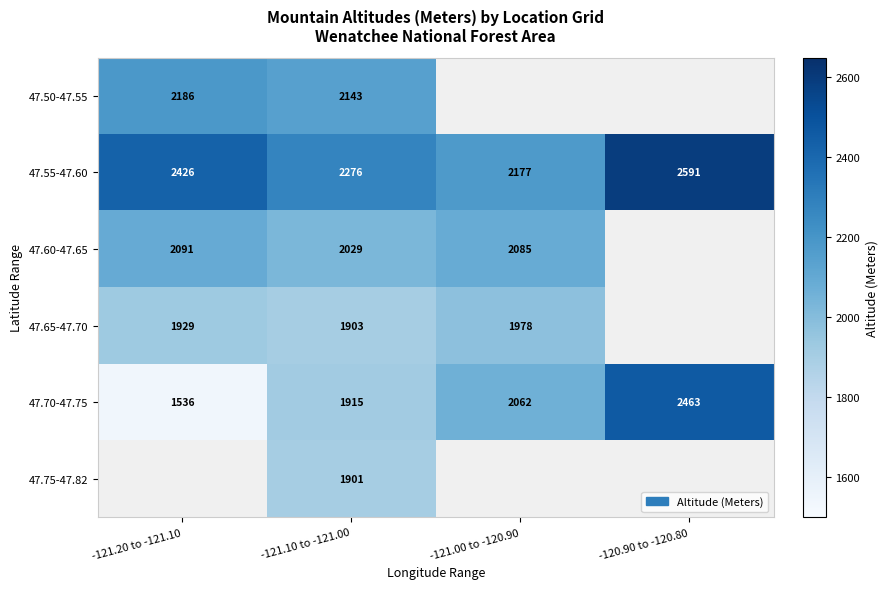

Is the value of 47.55-47.60 at -120.90 to -120.80 greater than the value of 47.60-47.65 at -121.00 to -120.90?

Yes